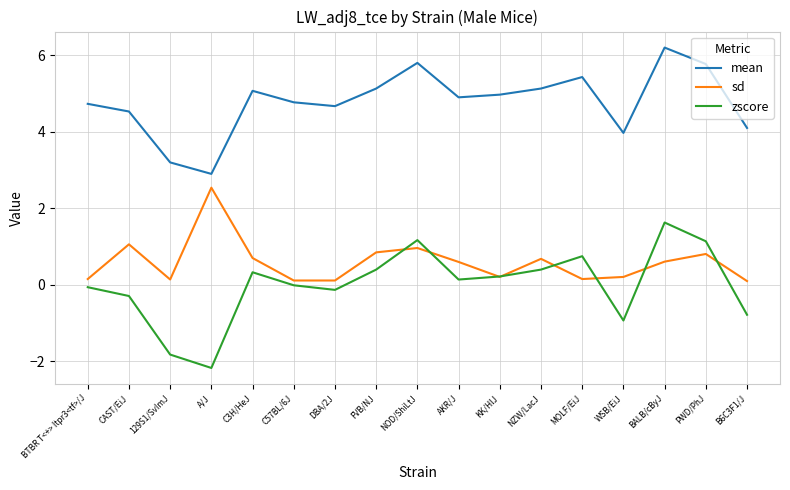

What is the difference between the maximum and minimum values in the zscore series?

3.8